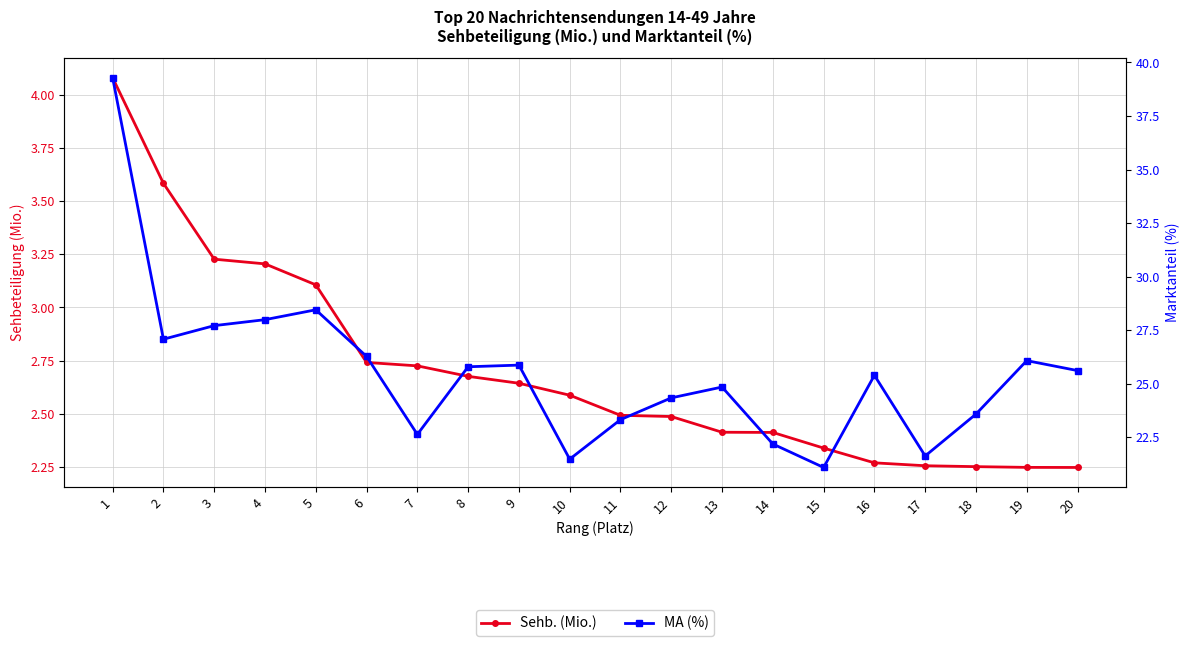

What is the maximum value for MA (%)?

39.3